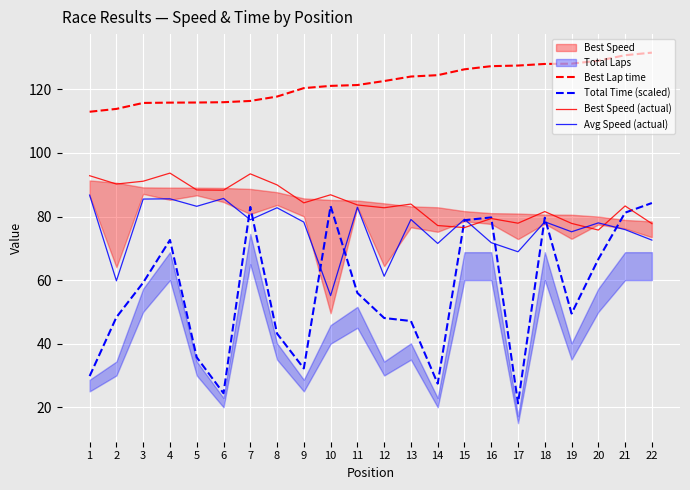

Reading left to right, extract all data points from this chart.

Best Lap time: 1=112.9	2=113.8	3=115.7	4=115.8	5=115.8	6=115.9	7=116.3	8=117.7	9=120.4	10=121.1	11=121.4	12=122.6	13=124.0	14=124.5	15=126.3	16=127.3	17=127.5	18=128.0	19=128.1	20=129.0	21=130.7	22=131.5
Total Time (scaled): 1=29.8	2=48.3	3=59.2	4=72.6	5=35.7	6=24.4	7=83.0	8=43.2	9=32.2	10=83.3	11=56.0	12=48.1	13=47.1	14=27.4	15=78.8	16=79.7	17=21.2	18=79.6	19=49.5	20=66.6	21=81.2	22=84.2
Best Speed (actual): 1=92.8	2=90.2	3=91.1	4=93.7	5=88.4	6=88.3	7=93.4	8=89.9	9=84.3	10=86.8	11=83.6	12=82.8	13=83.9	14=77.2	15=76.5	16=79.4	17=77.9	18=81.6	19=77.8	20=75.7	21=83.3	22=77.8
Avg Speed (actual): 1=86.7	2=59.8	3=85.5	4=85.6	5=83.2	6=85.7	7=79.0	8=82.8	9=78.2	10=55.1	11=82.9	12=61.2	13=79.1	14=71.5	15=79.2	16=71.8	17=68.9	18=78.3	19=75.2	20=78.0	21=75.9	22=72.6